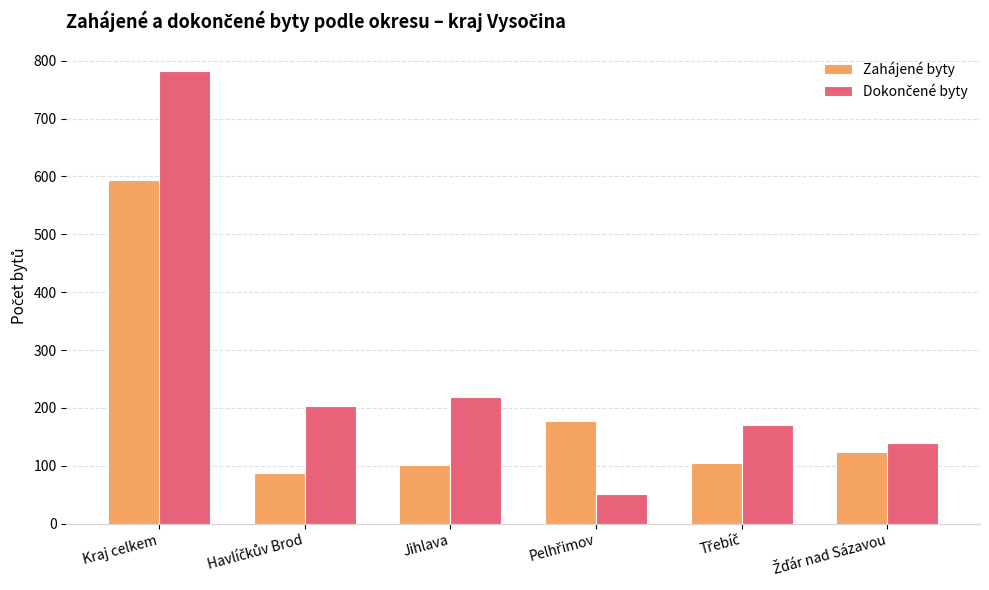

What is the difference between the maximum and second lowest values in the Zahájené byty series?

492